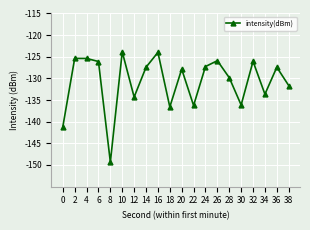

Is it true that the value at 12 is -134.3?

True